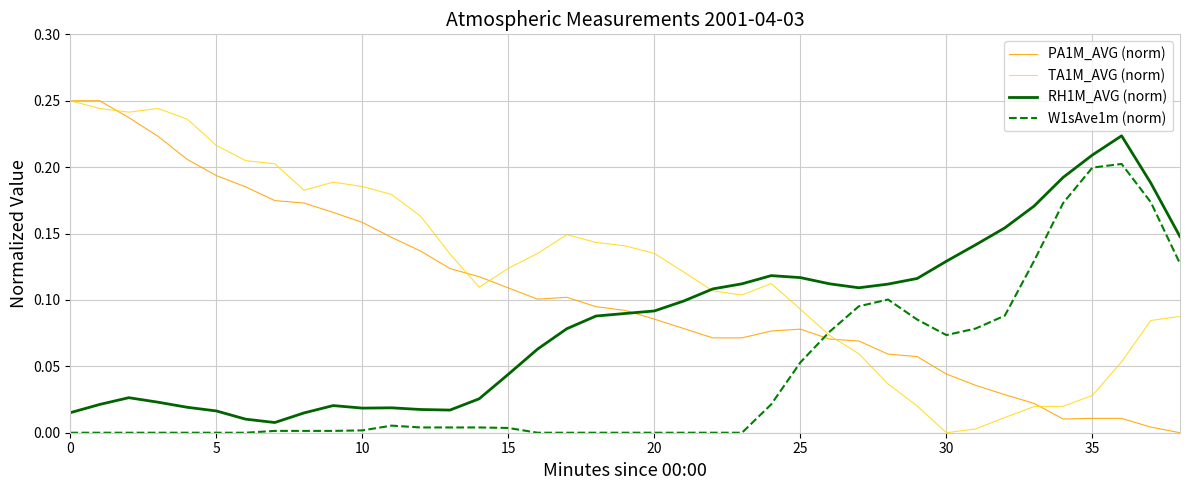

Rank the series by their average value, from lowest to highest.

W1sAve1m (norm), RH1M_AVG (norm), PA1M_AVG (norm), TA1M_AVG (norm)